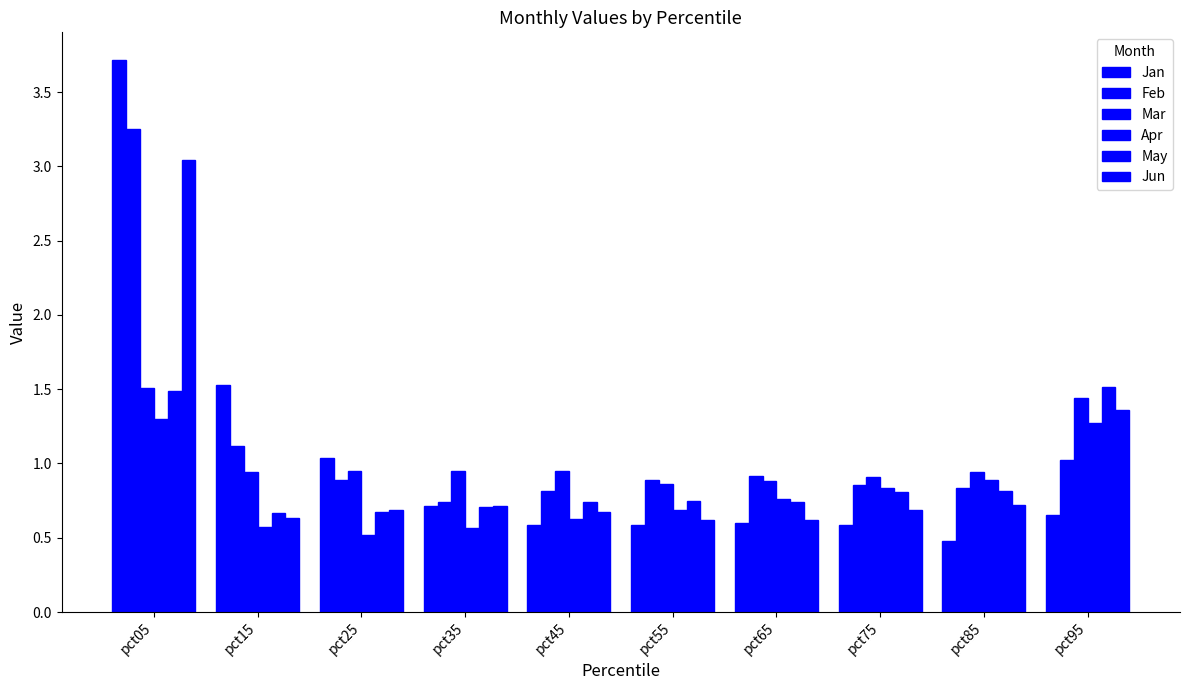

Count the number of categories in the chart.

10